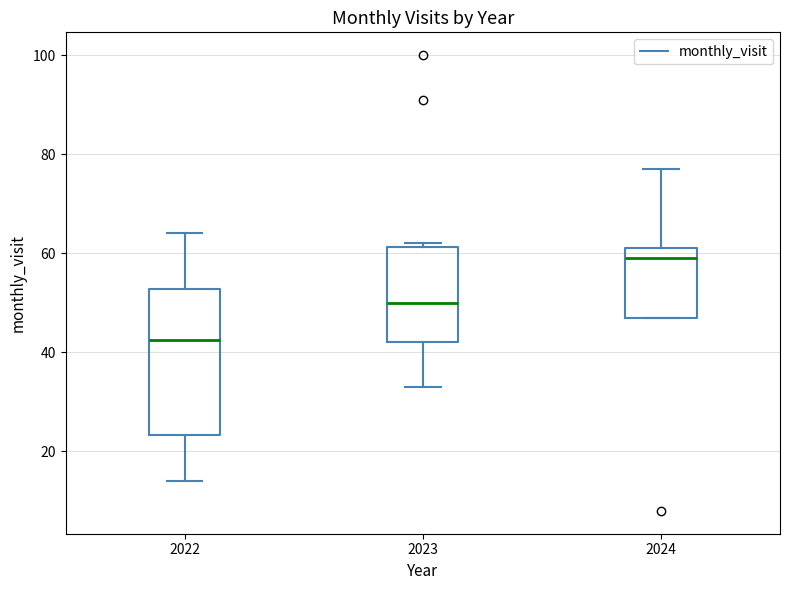

Comparing the boxes themselves (not the whiskers), which one is the tallest?

2022